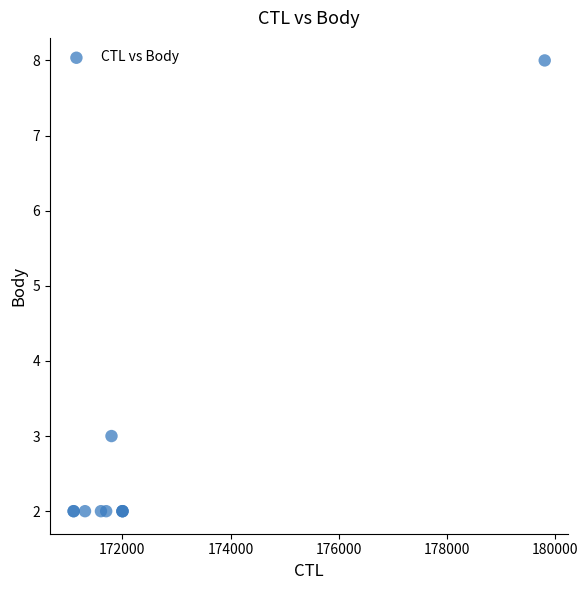

What Y value in the scatter plot is closest to 5?

3